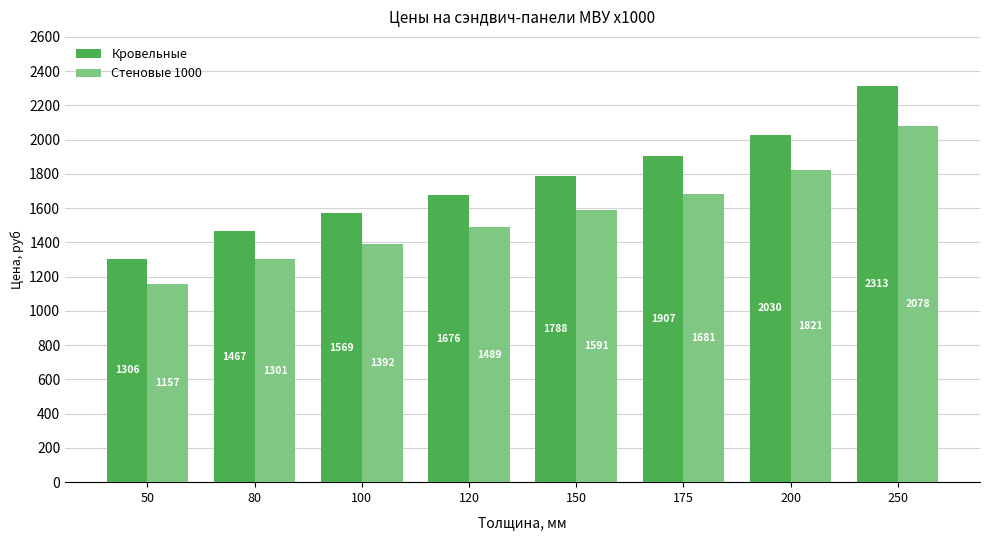

What are all the series names shown in the legend?

Кровельные, Стеновые 1000